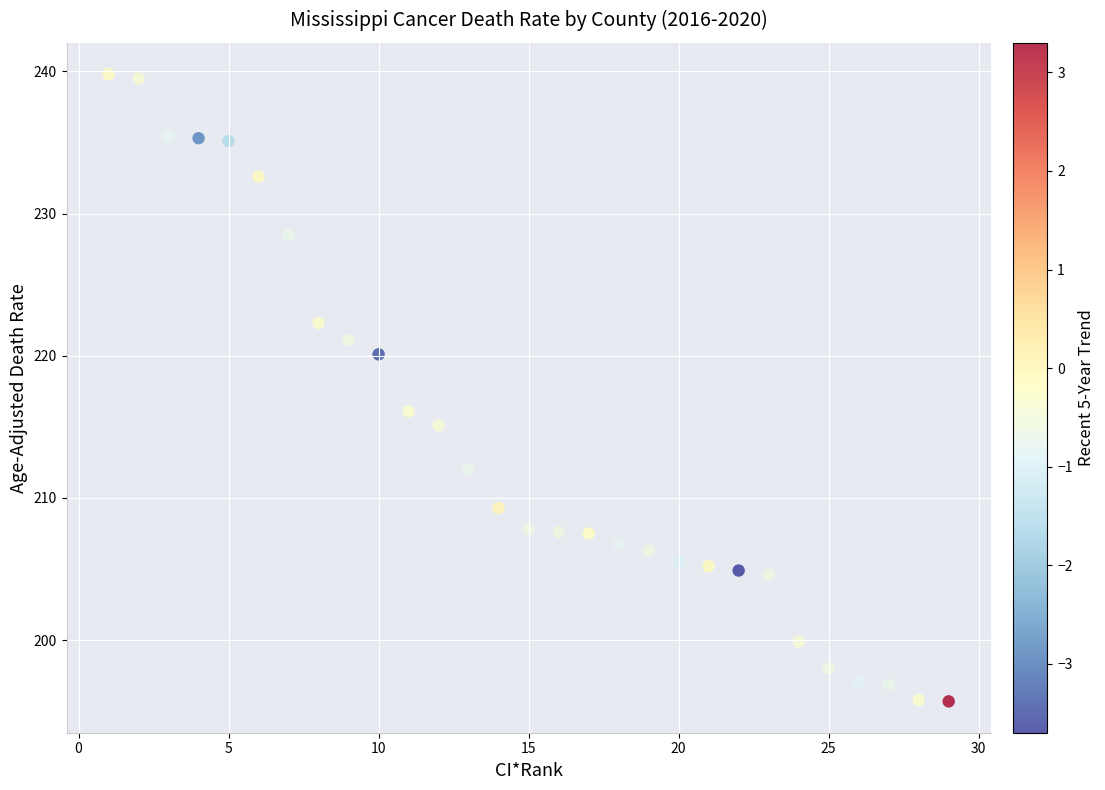

What is the range of Y values (max minus min)?

44.1